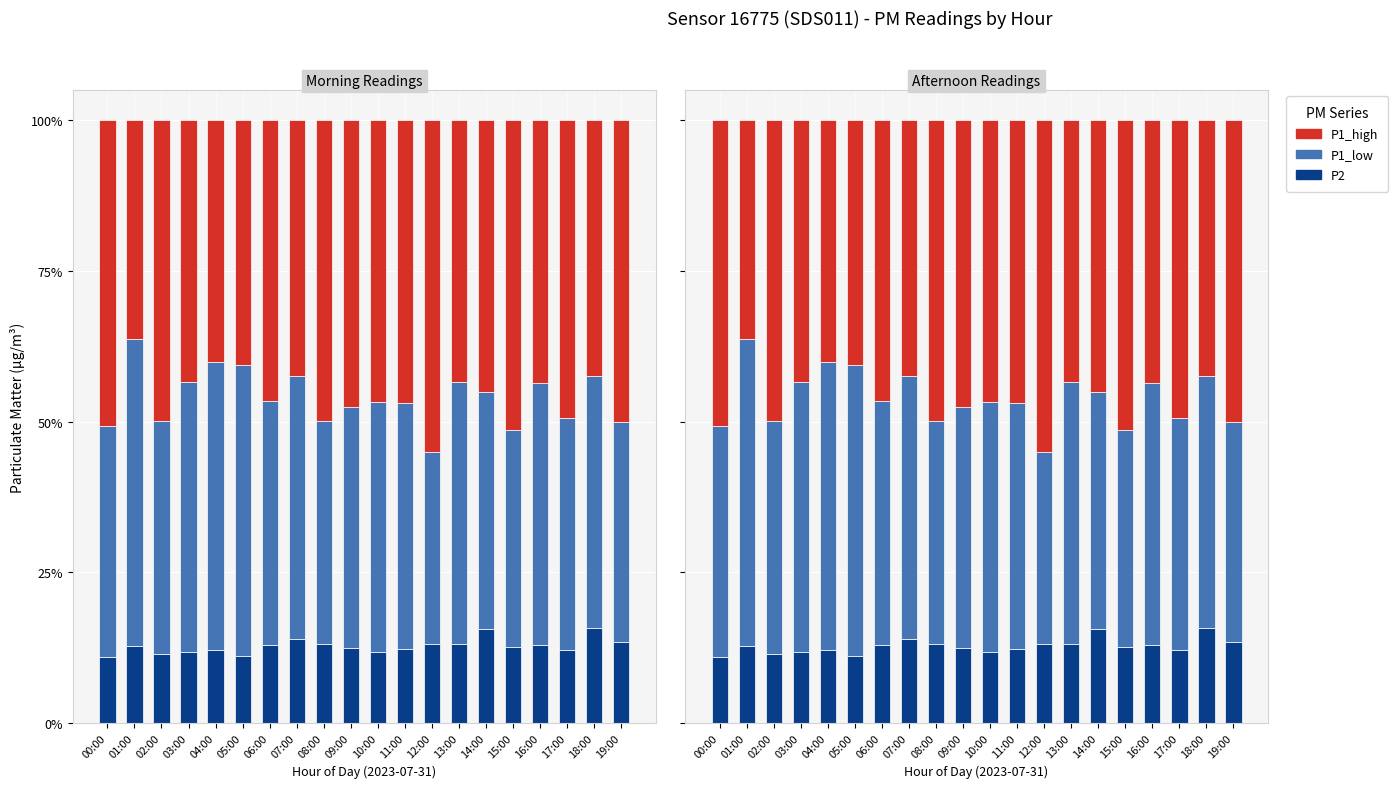

Reading left to right, list all the values displayed in this chart.

P2: 00:00=11.0	01:00=12.7	02:00=11.3	03:00=11.8	04:00=12.2	05:00=11.1	06:00=13.0	07:00=13.9	08:00=13.1	09:00=12.5	10:00=11.7	11:00=12.2	12:00=13.0	13:00=13.1	14:00=15.6	15:00=12.6	16:00=13.0	17:00=12.1	18:00=15.8	19:00=13.5
P1_low: 00:00=38.3	01:00=51.0	02:00=38.8	03:00=44.8	04:00=47.7	05:00=48.2	06:00=40.4	07:00=43.6	08:00=37.1	09:00=39.9	10:00=41.7	11:00=40.9	12:00=32.0	13:00=43.5	14:00=39.3	15:00=36.0	16:00=43.4	17:00=38.5	18:00=41.8	19:00=36.5
P1_high: 00:00=50.7	01:00=36.3	02:00=49.9	03:00=43.4	04:00=40.1	05:00=40.7	06:00=46.6	07:00=42.5	08:00=49.8	09:00=47.6	10:00=46.7	11:00=46.9	12:00=55.0	13:00=43.4	14:00=45.2	15:00=51.4	16:00=43.7	17:00=49.4	18:00=42.5	19:00=50.0